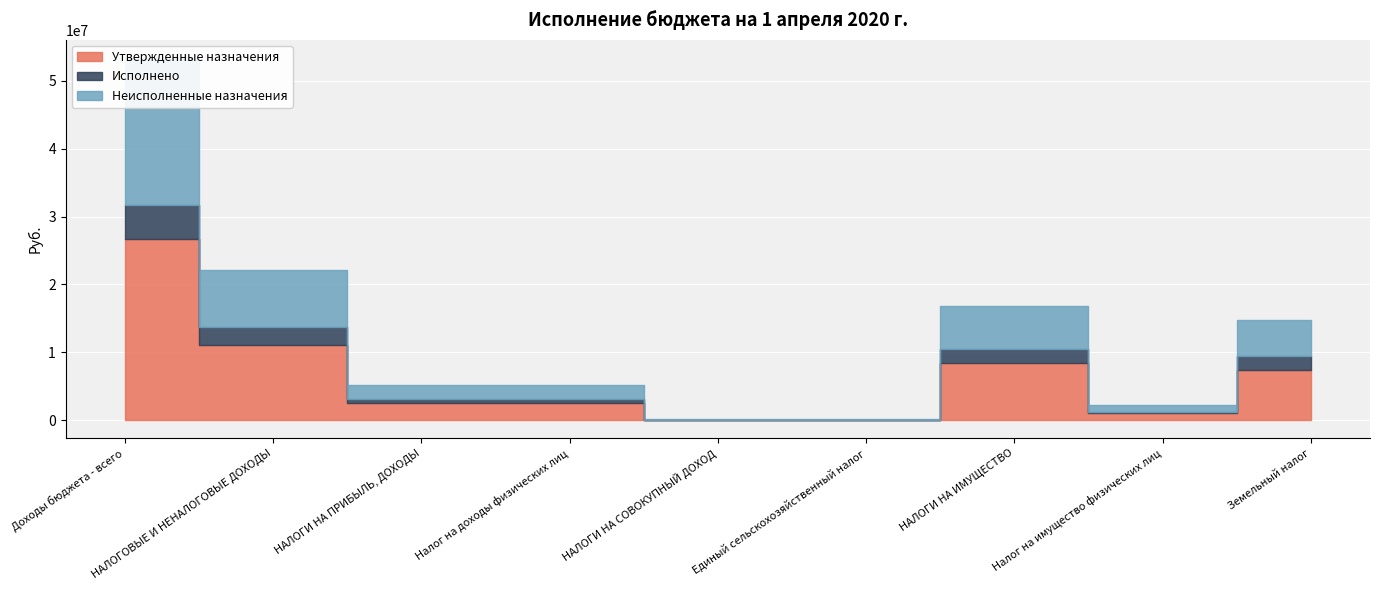

True or false: Утвержденные назначения and Неисполненные назначения cross at least once.

False